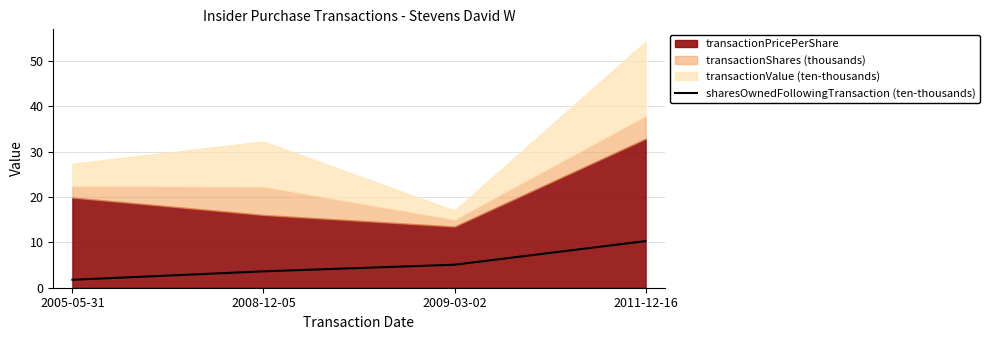

What is the average value?

5.2